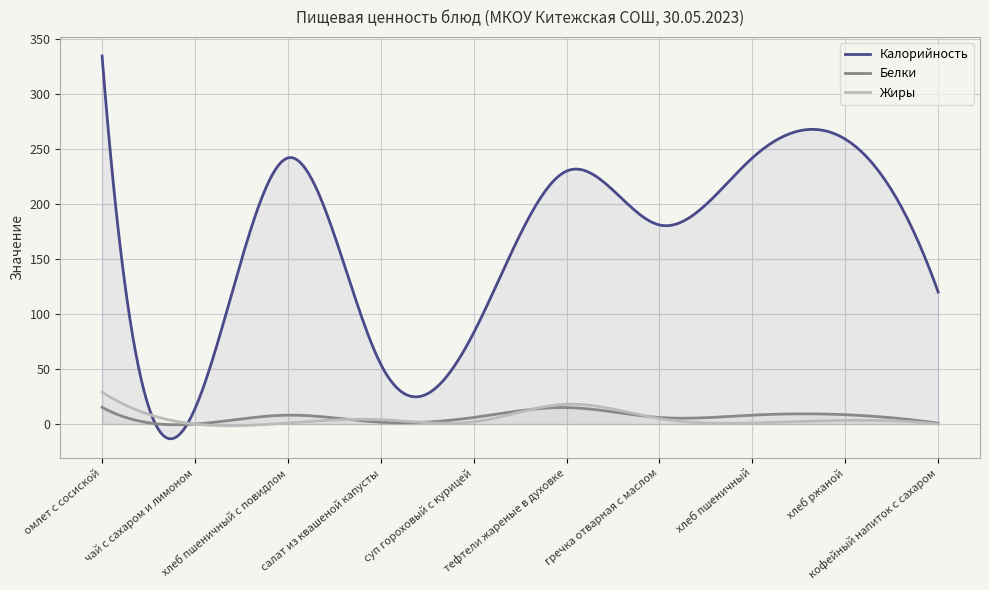

What position from the left is чай с сахаром и лимоном?

2